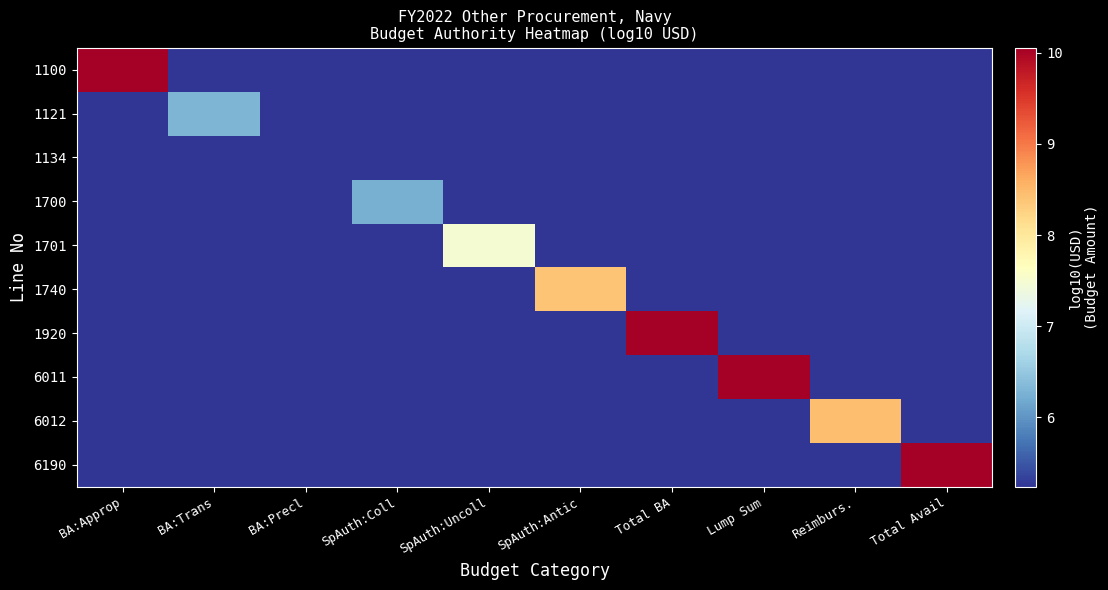

Reading left to right, transcribe all the data shown in this chart.

1100: BA:Approp=10.0	BA:Trans=5.2	BA:Precl=5.2	SpAuth:Coll=5.2	SpAuth:Uncoll=5.2	SpAuth:Antic=5.2	Total BA=5.2	Lump Sum=5.2	Reimburs.=5.2	Total Avail=5.2
1121: BA:Approp=5.2	BA:Trans=6.3	BA:Precl=5.2	SpAuth:Coll=5.2	SpAuth:Uncoll=5.2	SpAuth:Antic=5.2	Total BA=5.2	Lump Sum=5.2	Reimburs.=5.2	Total Avail=5.2
1134: BA:Approp=5.2	BA:Trans=5.2	BA:Precl=5.2	SpAuth:Coll=5.2	SpAuth:Uncoll=5.2	SpAuth:Antic=5.2	Total BA=5.2	Lump Sum=5.2	Reimburs.=5.2	Total Avail=5.2
1700: BA:Approp=5.2	BA:Trans=5.2	BA:Precl=5.2	SpAuth:Coll=6.2	SpAuth:Uncoll=5.2	SpAuth:Antic=5.2	Total BA=5.2	Lump Sum=5.2	Reimburs.=5.2	Total Avail=5.2
1701: BA:Approp=5.2	BA:Trans=5.2	BA:Precl=5.2	SpAuth:Coll=5.2	SpAuth:Uncoll=7.5	SpAuth:Antic=5.2	Total BA=5.2	Lump Sum=5.2	Reimburs.=5.2	Total Avail=5.2
1740: BA:Approp=5.2	BA:Trans=5.2	BA:Precl=5.2	SpAuth:Coll=5.2	SpAuth:Uncoll=5.2	SpAuth:Antic=8.4	Total BA=5.2	Lump Sum=5.2	Reimburs.=5.2	Total Avail=5.2
1920: BA:Approp=5.2	BA:Trans=5.2	BA:Precl=5.2	SpAuth:Coll=5.2	SpAuth:Uncoll=5.2	SpAuth:Antic=5.2	Total BA=10.1	Lump Sum=5.2	Reimburs.=5.2	Total Avail=5.2
6011: BA:Approp=5.2	BA:Trans=5.2	BA:Precl=5.2	SpAuth:Coll=5.2	SpAuth:Uncoll=5.2	SpAuth:Antic=5.2	Total BA=5.2	Lump Sum=10.0	Reimburs.=5.2	Total Avail=5.2
6012: BA:Approp=5.2	BA:Trans=5.2	BA:Precl=5.2	SpAuth:Coll=5.2	SpAuth:Uncoll=5.2	SpAuth:Antic=5.2	Total BA=5.2	Lump Sum=5.2	Reimburs.=8.4	Total Avail=5.2
6190: BA:Approp=5.2	BA:Trans=5.2	BA:Precl=5.2	SpAuth:Coll=5.2	SpAuth:Uncoll=5.2	SpAuth:Antic=5.2	Total BA=5.2	Lump Sum=5.2	Reimburs.=5.2	Total Avail=10.1